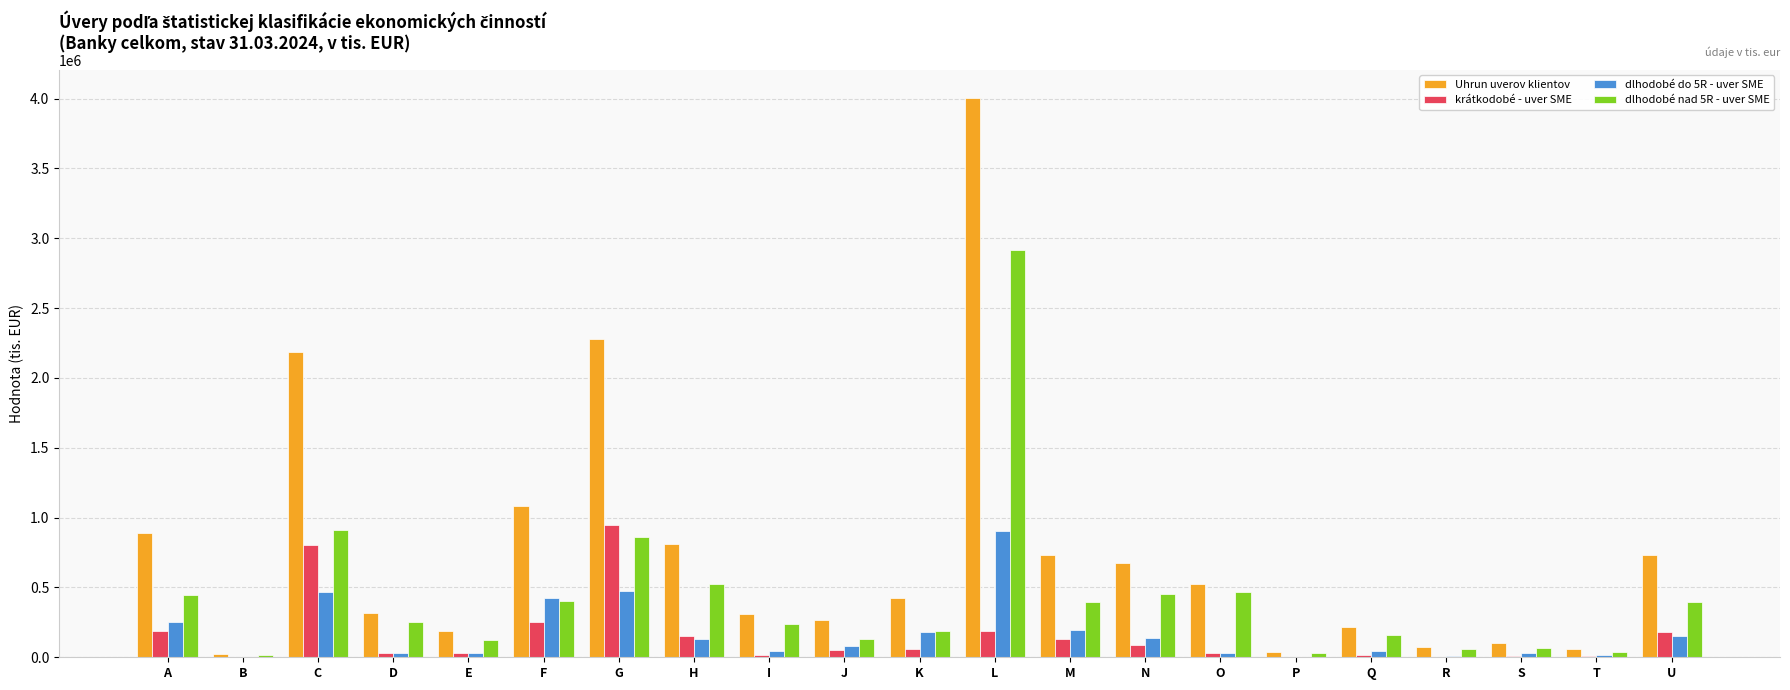

What is the approximate value of Uhrun uverov klientov at J?

265674